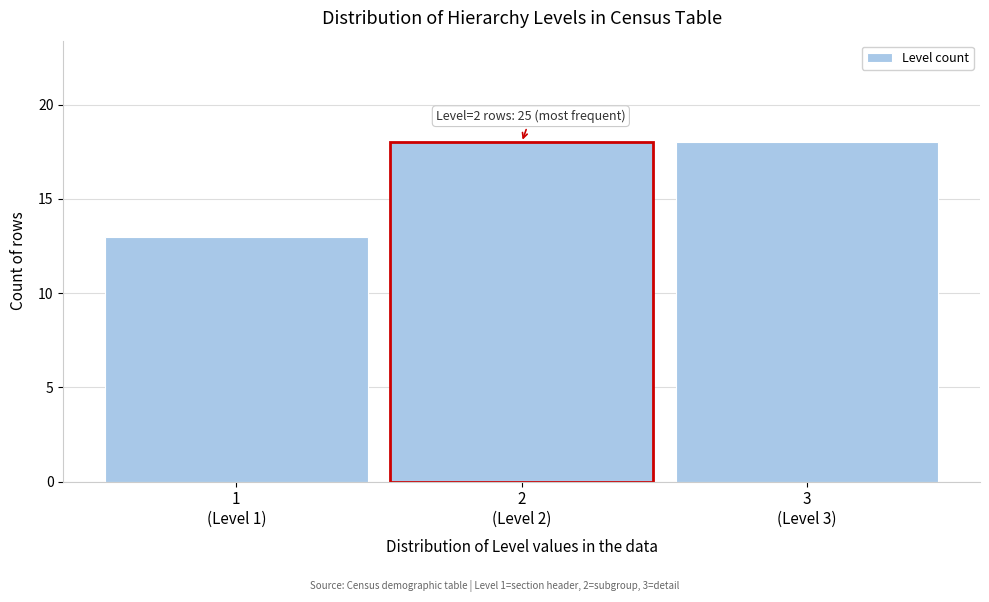

What is the maximum value shown in the chart?

18